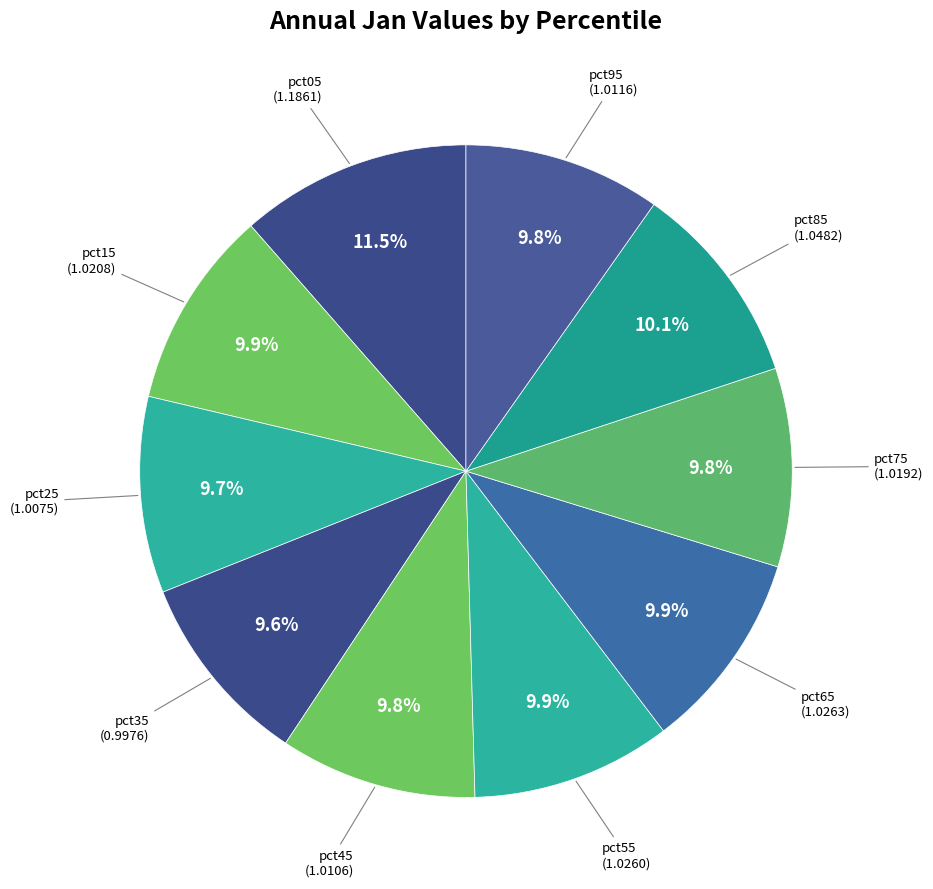

To the nearest percent, what is the difference between the largest and smallest slice percentages?

2%